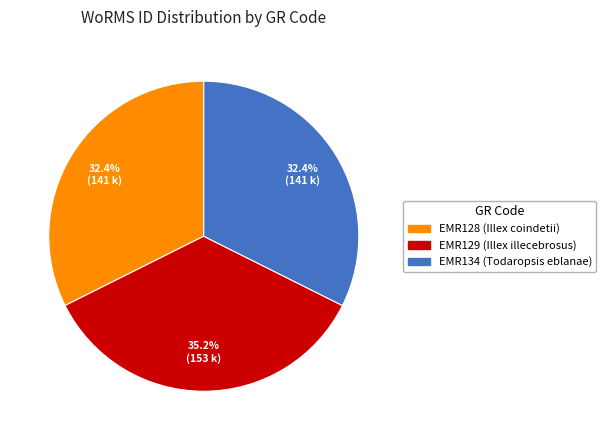

Is the sum of EMR129 and EMR134 greater than half?

Yes